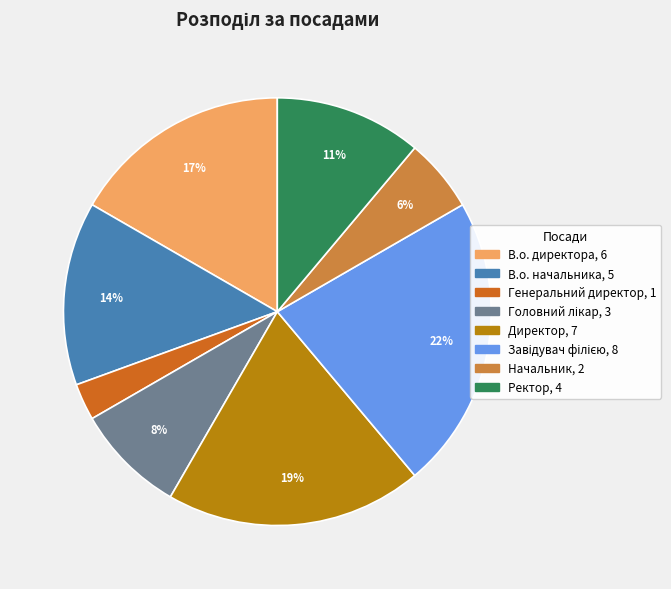

Count the number of slices in the pie.

8